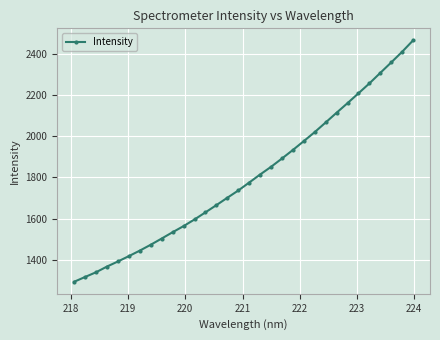

What is the difference between the second highest and second lowest values?

1097.5